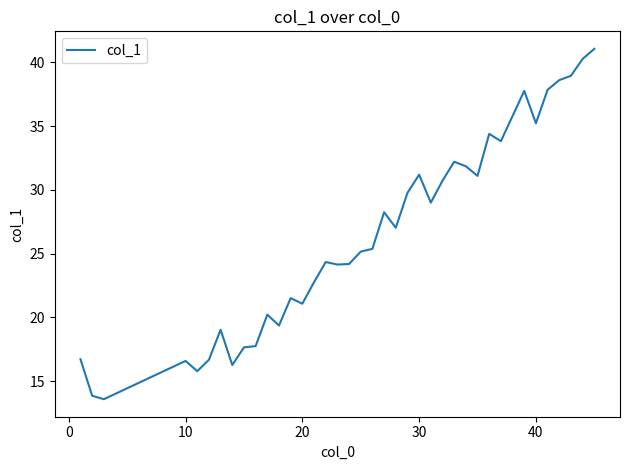

What is the minimum value shown in the chart?

13.6